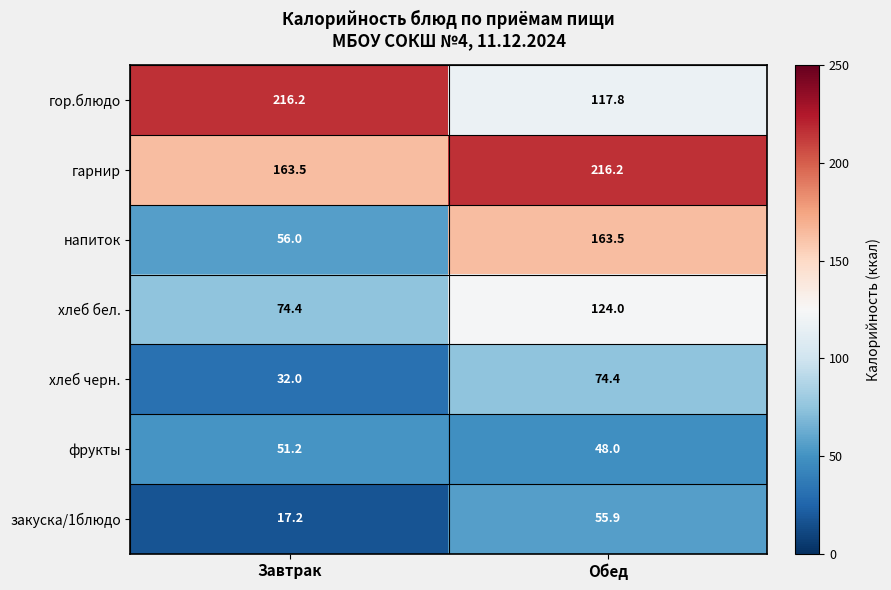

What is the sum of the хлеб черн. values at Завтрак and Обед?

106.4